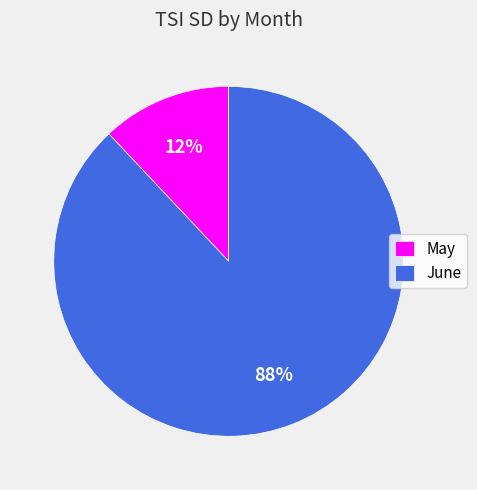

To the nearest percent, what percentage of the pie is June?

88%